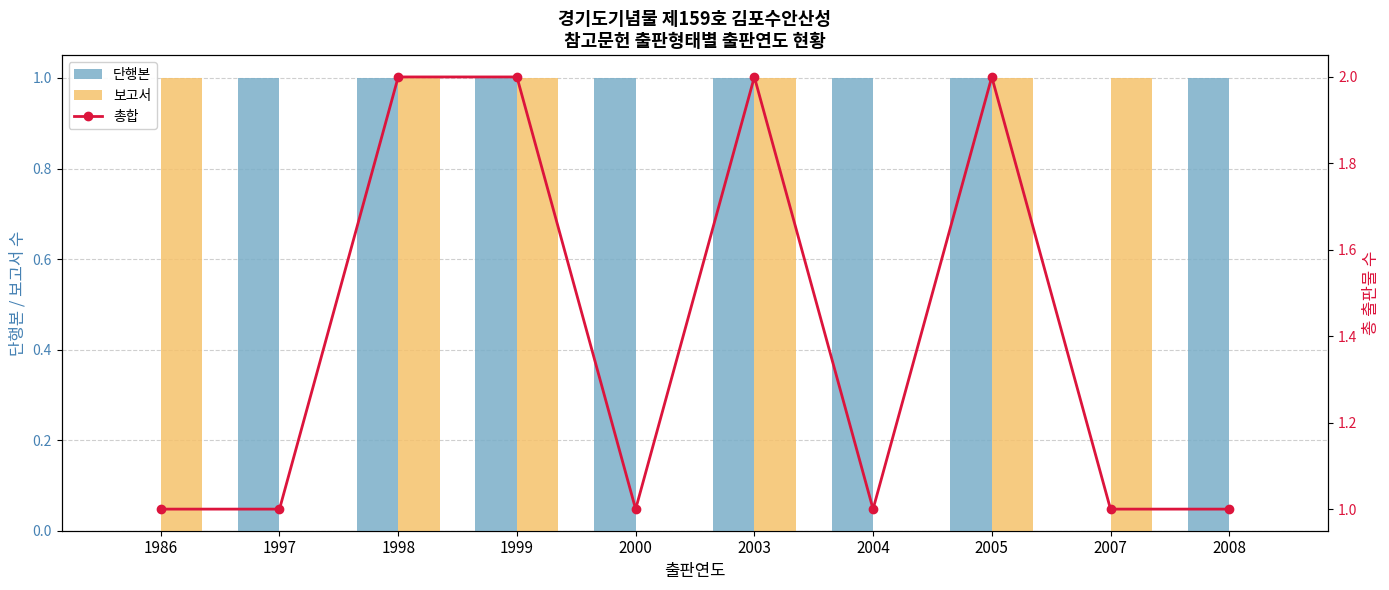

Between 1998 and 2003, which is larger?

1998